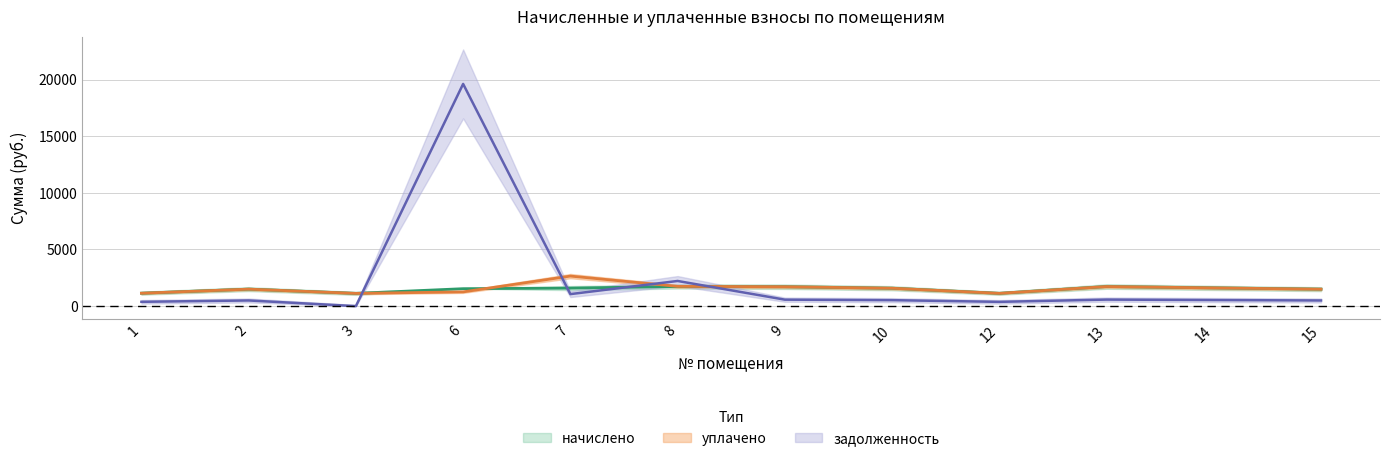

True or false: начислено has more than 0 points higher than both neighbors.

True